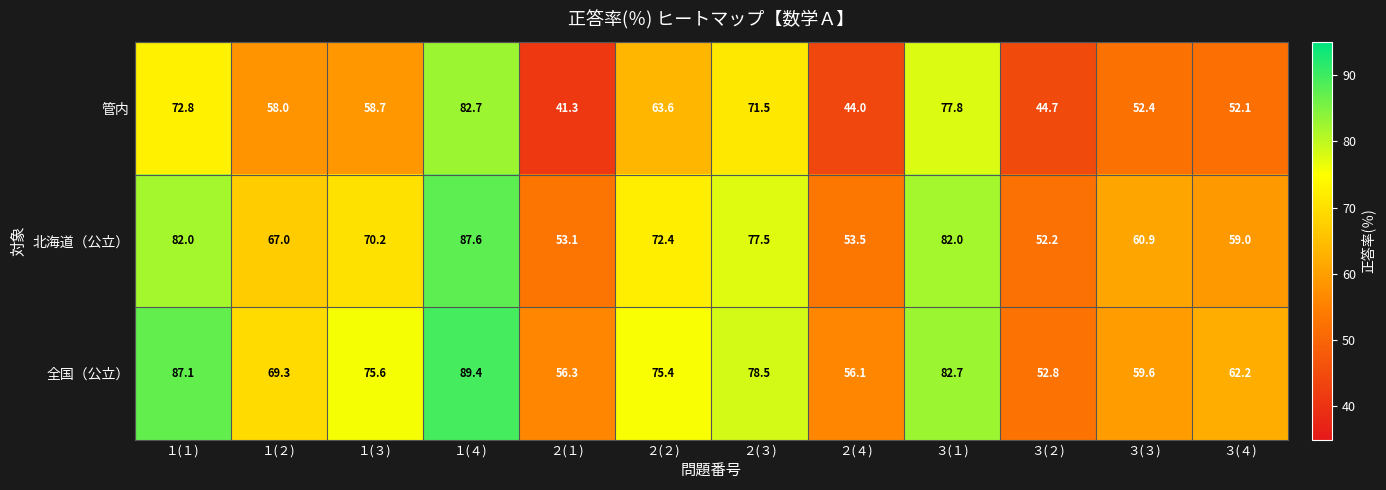

What is the difference between the 北海道（公立） values at ３(２) and ２(３)?

25.3